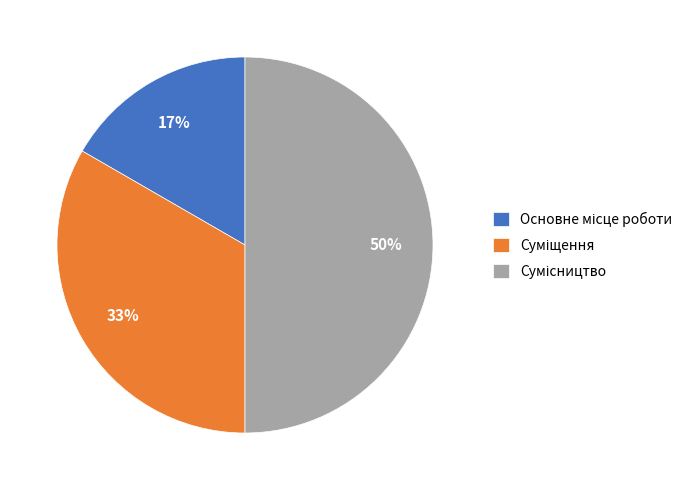

To the nearest percent, what is the average slice percentage?

33%